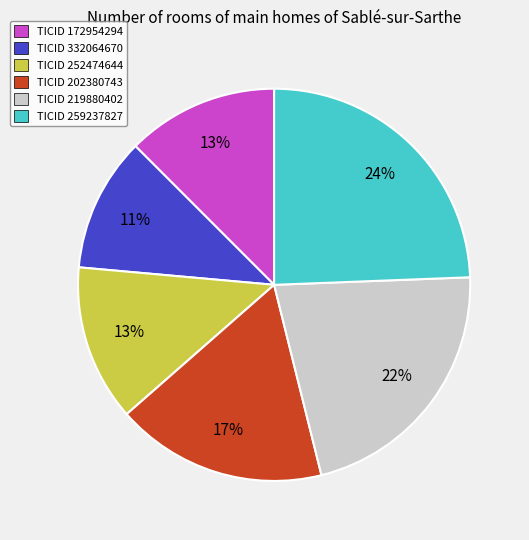

Is there a majority slice in this chart?

No